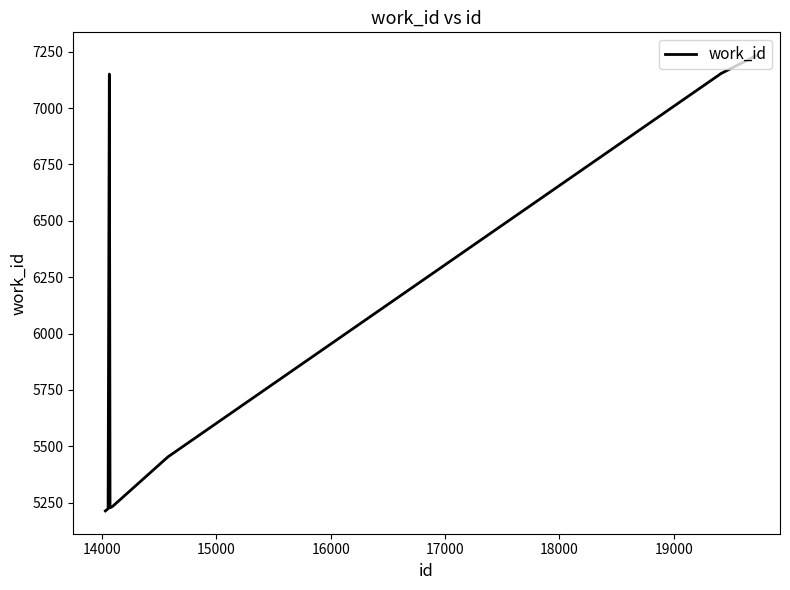

What is the smallest value displayed?

5213